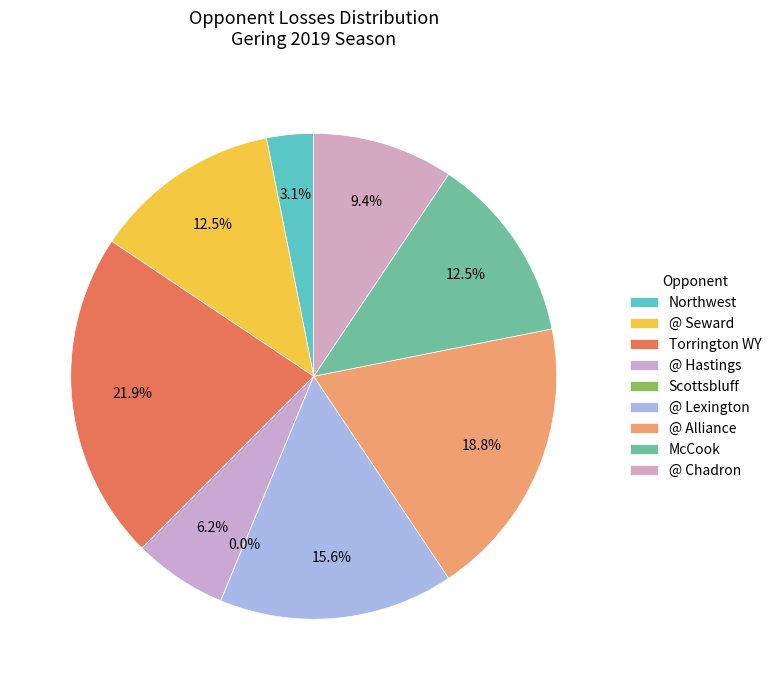

Is it true that @ Lexington is 16% of the pie?

True